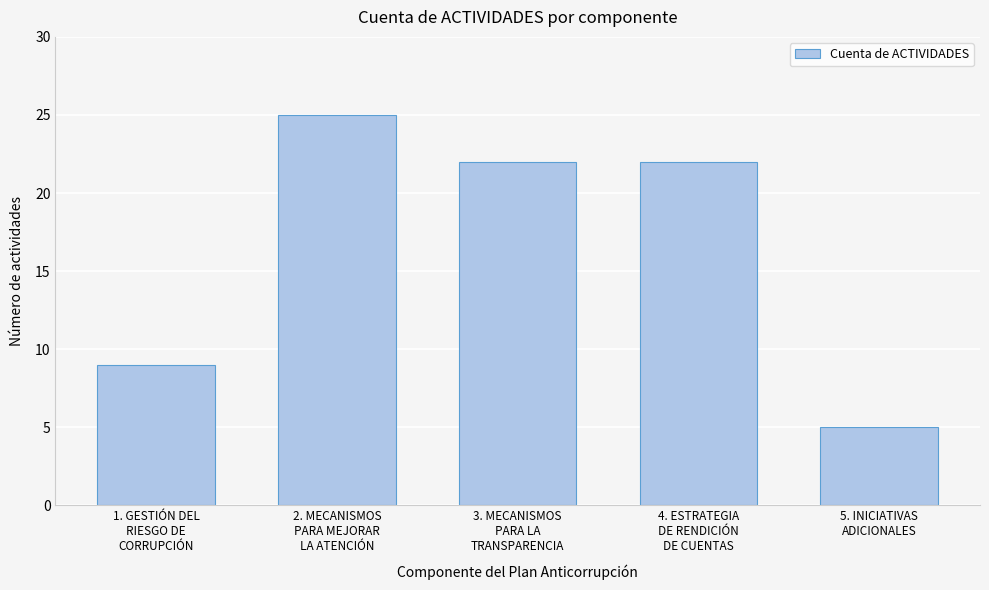

Reading left to right, what are all the values shown in this chart?

9	25	22	22	5